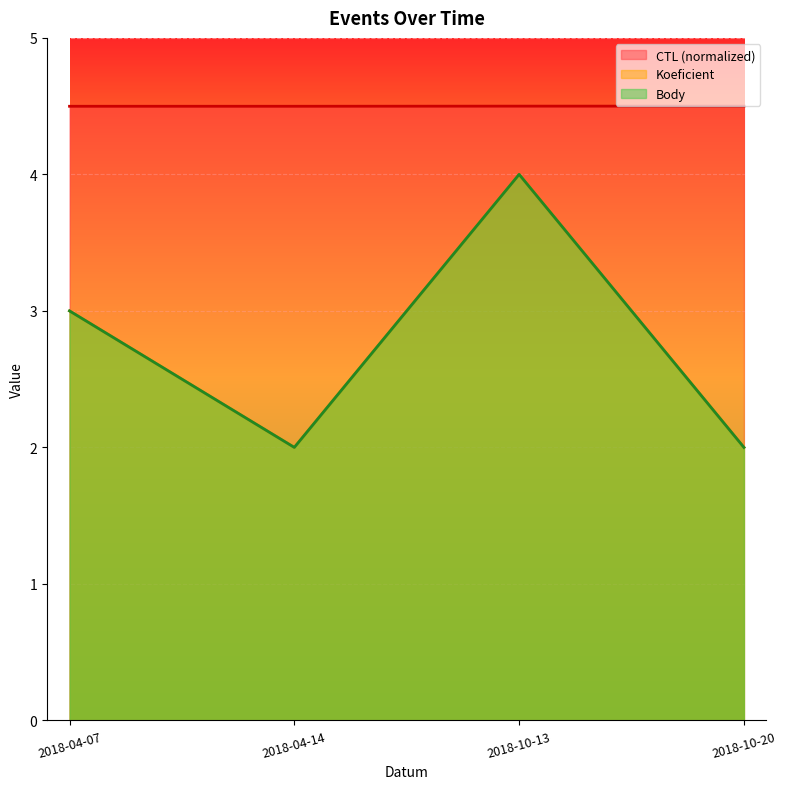

Where is the first local minimum for Koeficient?

2018-04-14